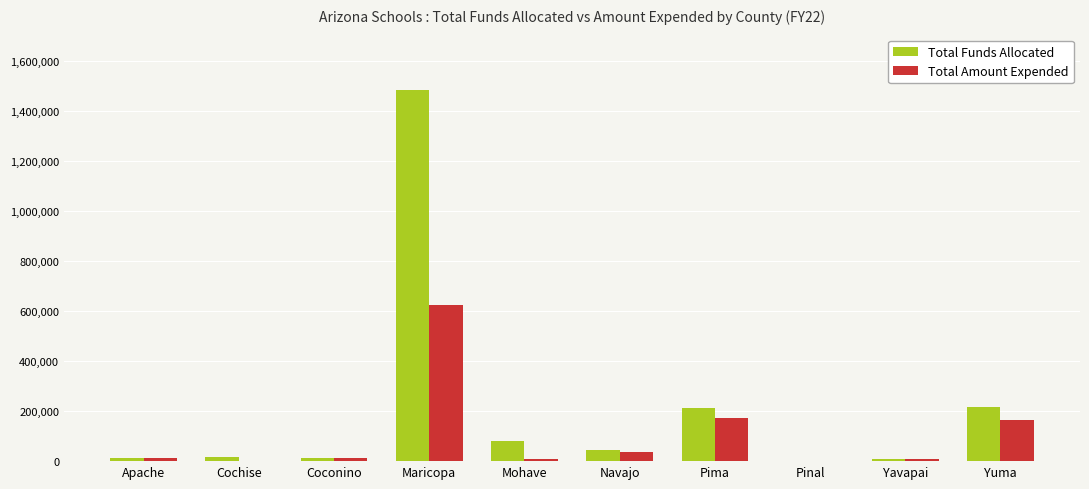

At which category is the sum across all series the highest?

Maricopa